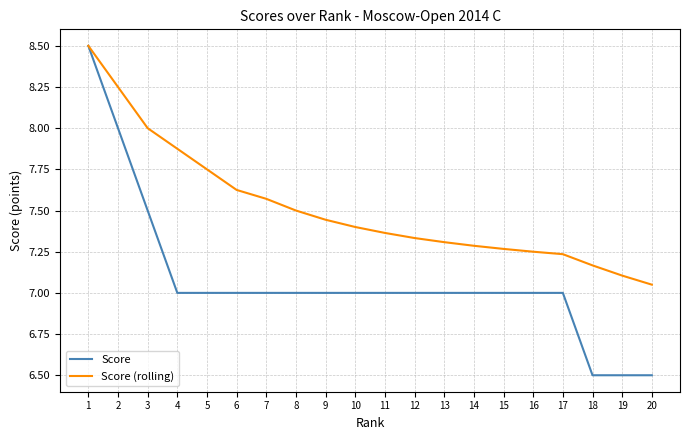

What is the spread (max minus min) of values at 10?

0.4